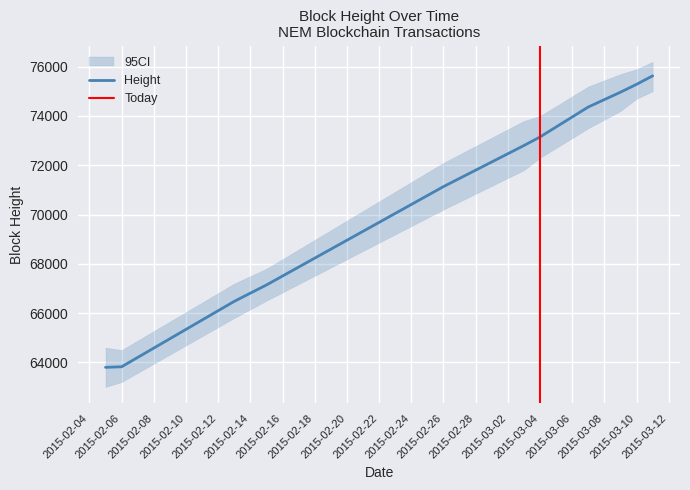

Reading left to right, extract all data points from this chart.

63798	63821	66476	67141	71133	72801	73148	74365	74966	75286	75630